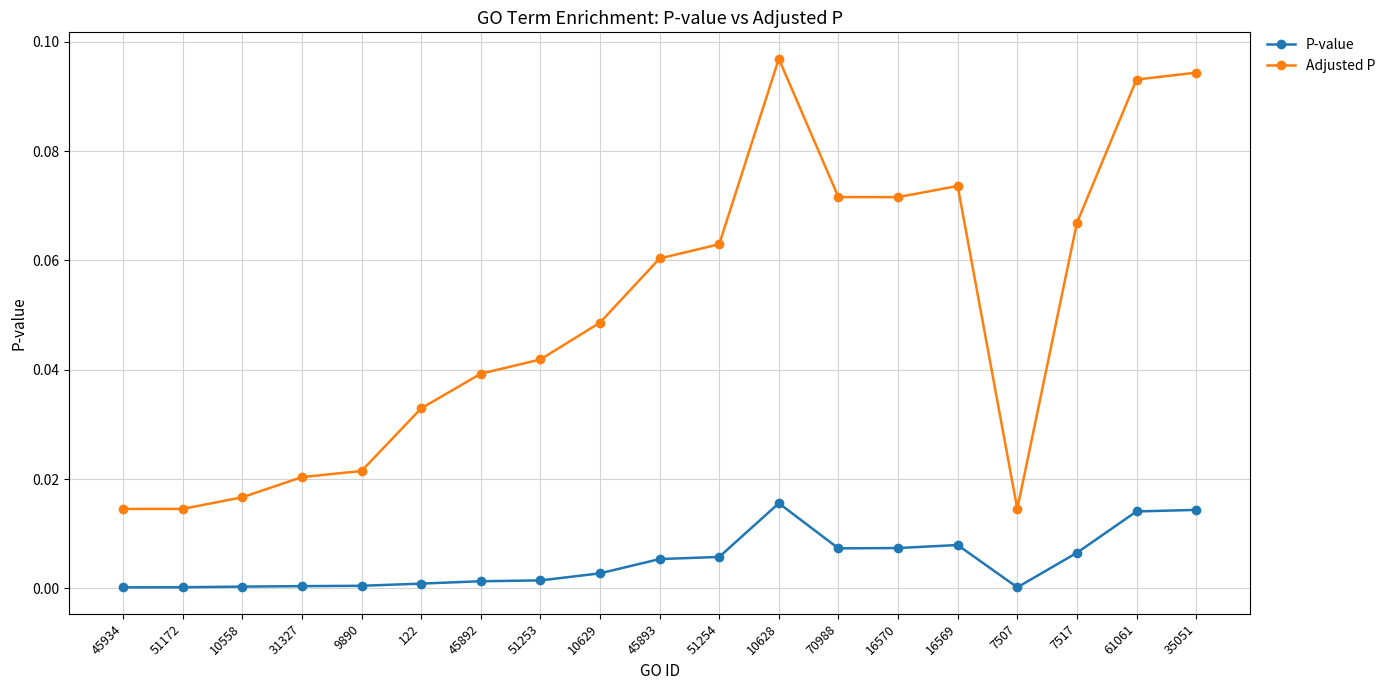

Rank the series by their maximum value, from highest to lowest.

Adjusted P, P-value